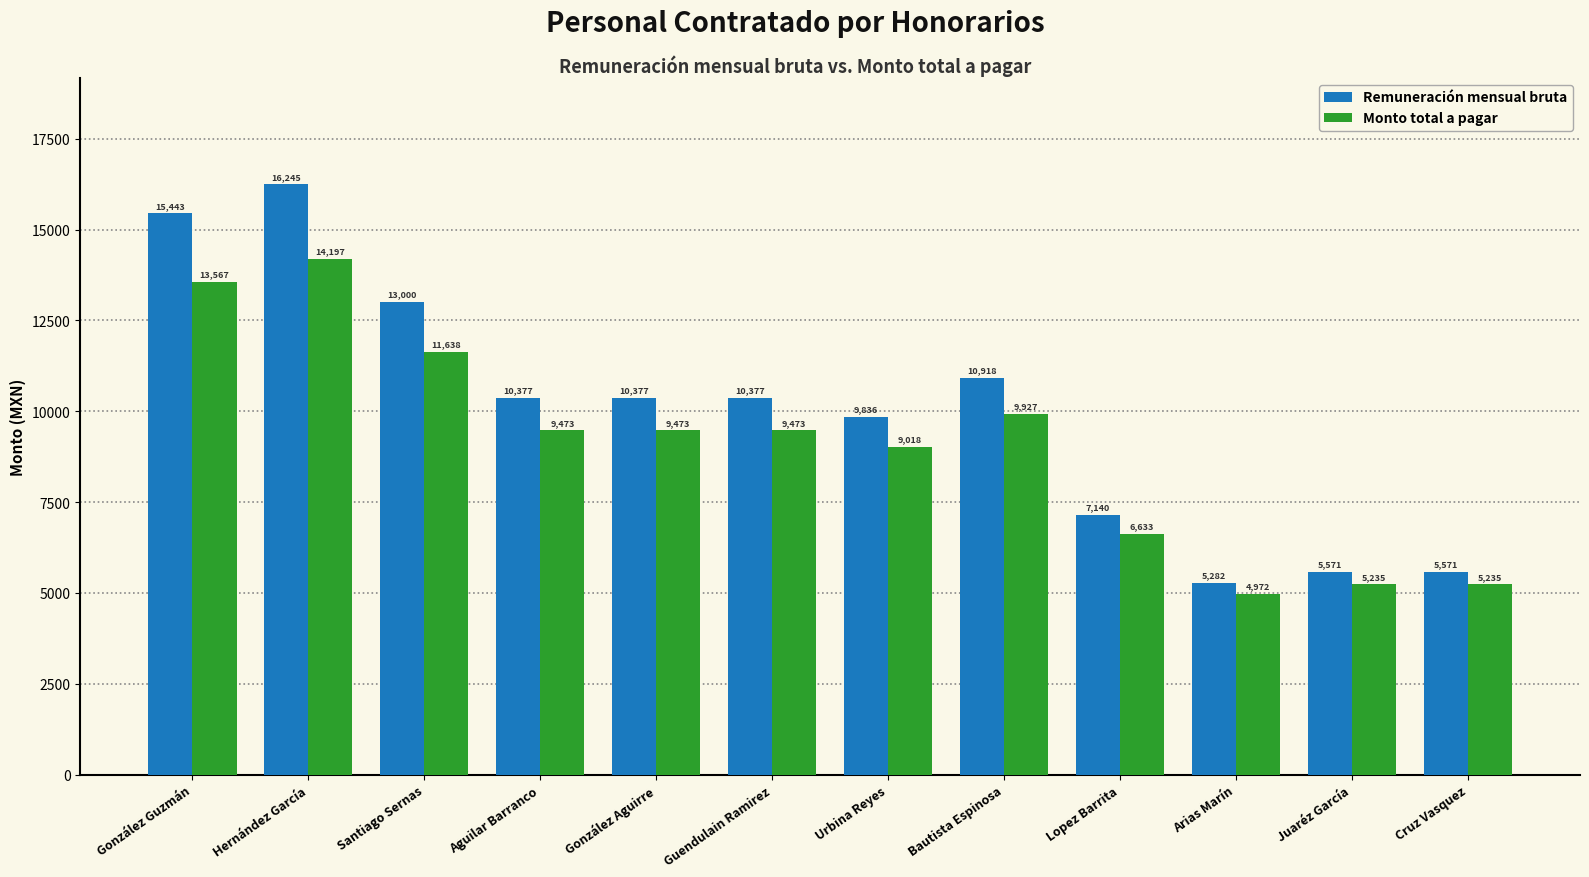

At which category is the sum across all series the highest?

Hernández García